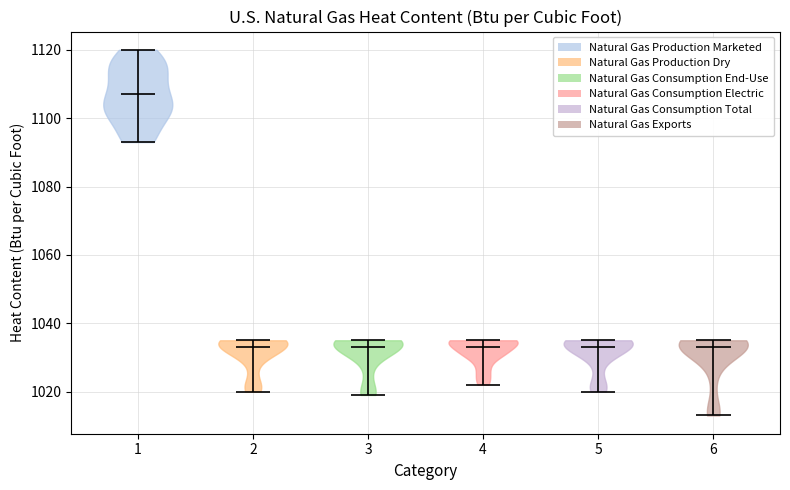

Reading left to right, read every violin against the y-axis: where its median line is, and the lowest and highest points it reaches. The values are not printed on the chart, so give them approximately, as read against the axis.

1: median line 1108, lowest point 1094, highest point 1120
2: median line 1034, lowest point 1020, highest point 1036
3: median line 1034, lowest point 1020, highest point 1036
4: median line 1034, lowest point 1022, highest point 1036
5: median line 1034, lowest point 1020, highest point 1036
6: median line 1034, lowest point 1014, highest point 1036